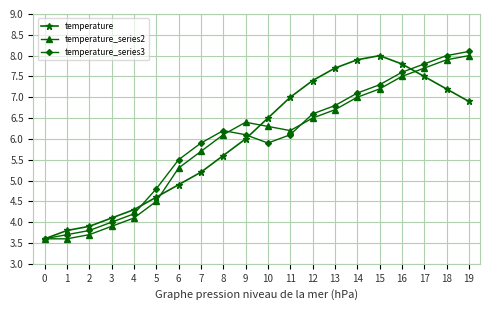

Does the chart have visible grid lines?

Yes